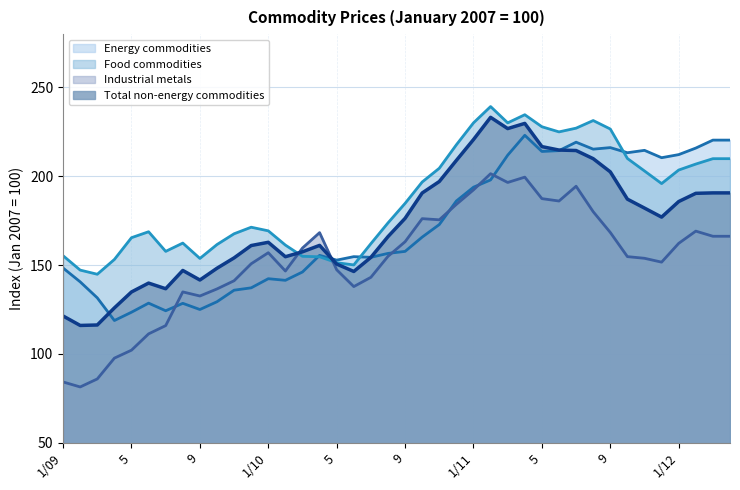

What is the sum of the Total non-energy commodities values at 7 and 4?

366.5